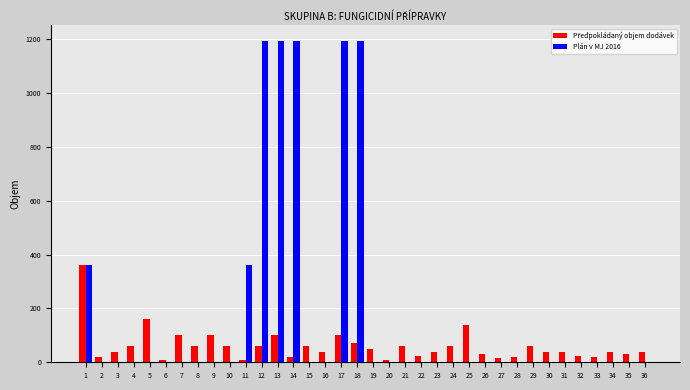

True or false: Plán v MJ 2016 has a value of -465 at 29.

False